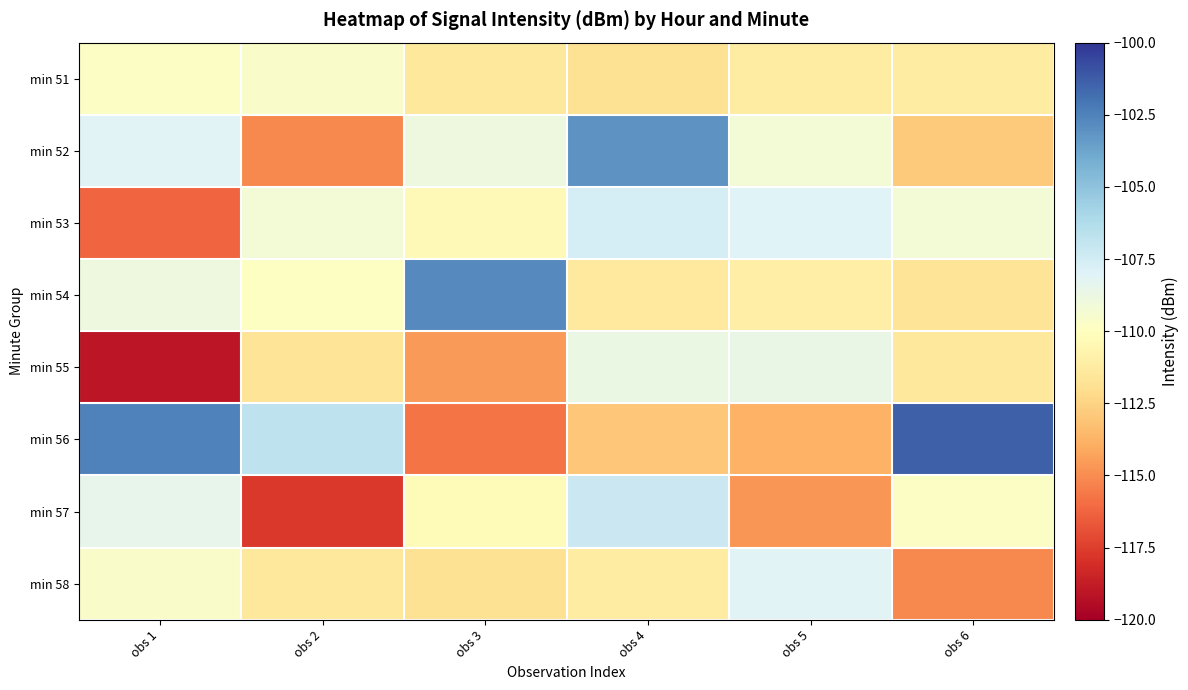

Reading left to right, what are all the values shown in this chart?

min 51: obs 1=-109.8	obs 2=-109.6	obs 3=-111.5	obs 4=-111.9	obs 5=-111.2	obs 6=-111.2
min 52: obs 1=-108.1	obs 2=-115.1	obs 3=-108.9	obs 4=-103.1	obs 5=-109.2	obs 6=-112.9
min 53: obs 1=-116.2	obs 2=-109.1	obs 3=-110.3	obs 4=-107.6	obs 5=-108.0	obs 6=-109.2
min 54: obs 1=-108.9	obs 2=-109.9	obs 3=-102.8	obs 4=-111.3	obs 5=-111.0	obs 6=-111.6
min 55: obs 1=-119.0	obs 2=-111.7	obs 3=-114.6	obs 4=-108.7	obs 5=-108.6	obs 6=-111.5
min 56: obs 1=-102.5	obs 2=-106.7	obs 3=-115.8	obs 4=-113.0	obs 5=-113.8	obs 6=-101.4
min 57: obs 1=-108.5	obs 2=-117.7	obs 3=-110.3	obs 4=-107.3	obs 5=-114.8	obs 6=-109.8
min 58: obs 1=-109.6	obs 2=-111.5	obs 3=-111.9	obs 4=-111.2	obs 5=-108.1	obs 6=-115.1